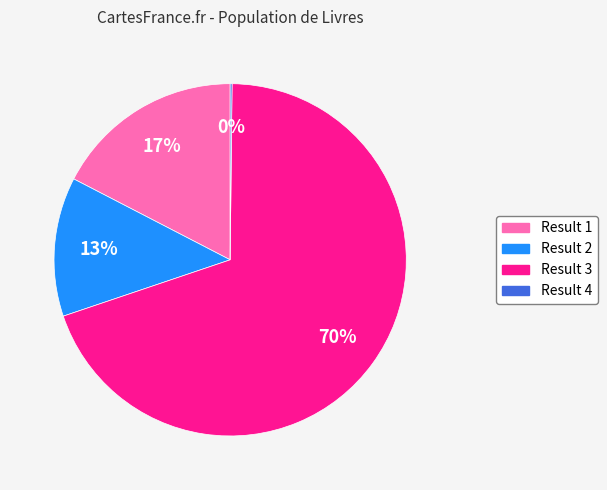

To the nearest percent, what is the average slice percentage?

25%